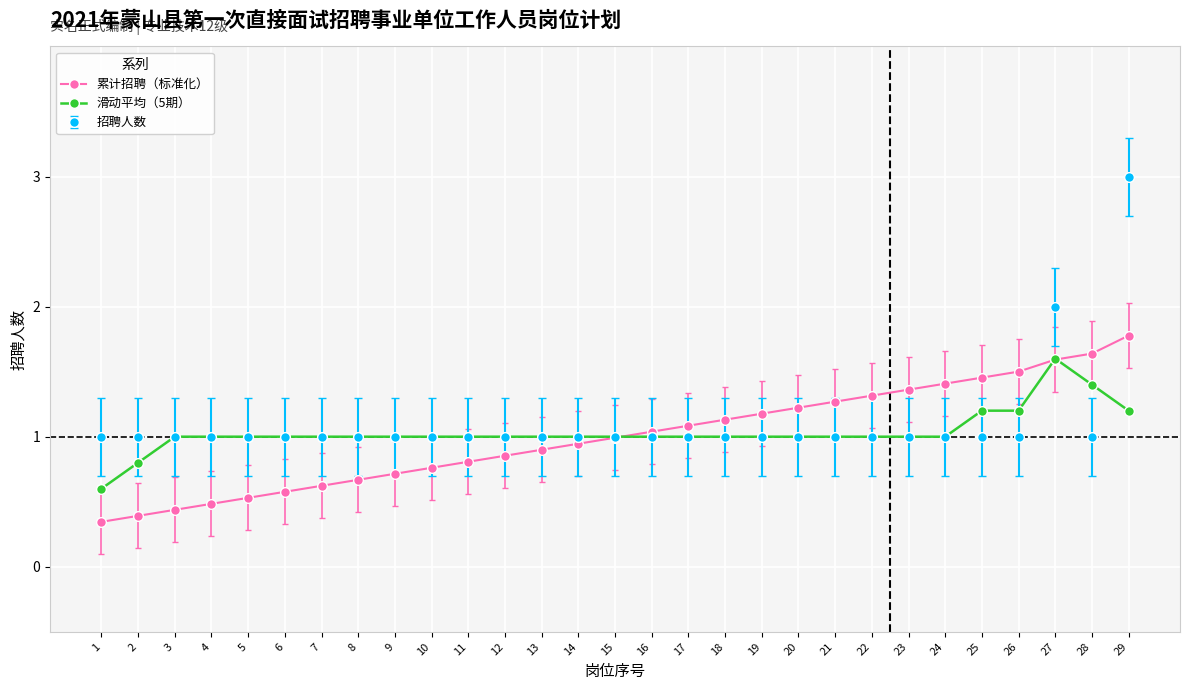

What is the total value across all series at 12?

2.9